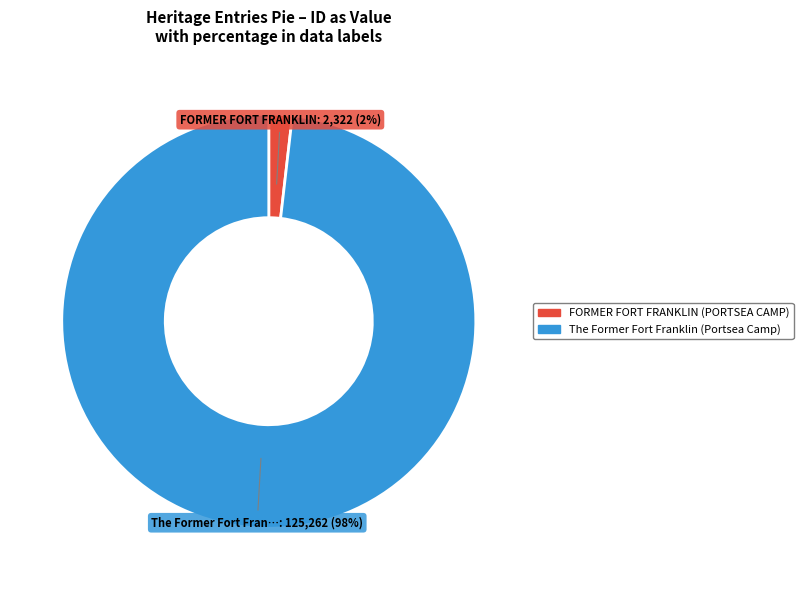

Which has a higher value, The Former Fort Franklin (Portsea Camp) or FORMER FORT FRANKLIN (PORTSEA CAMP)?

The Former Fort Franklin (Portsea Camp)